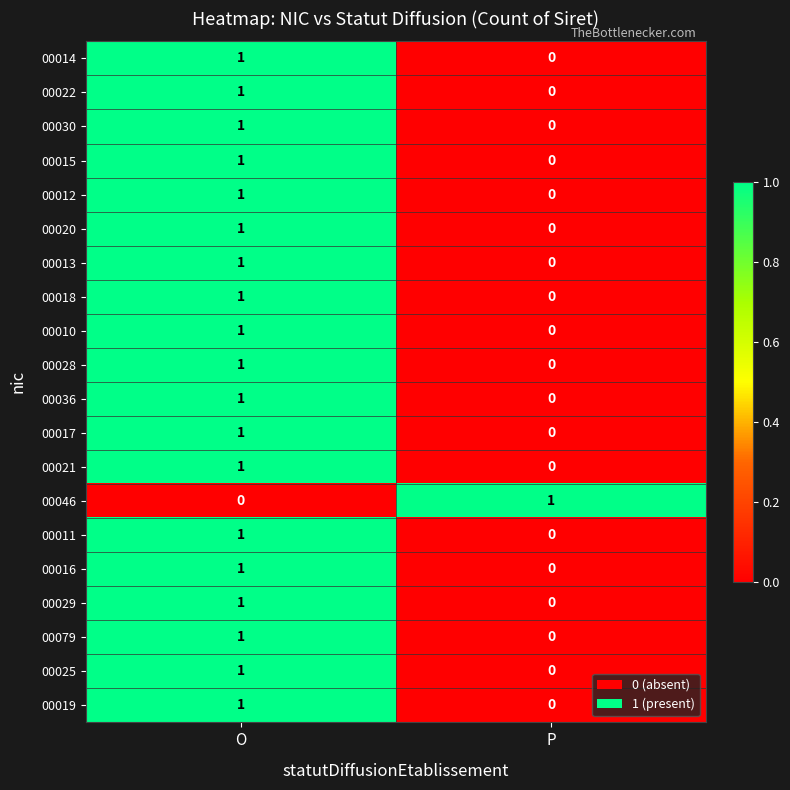

The 00012 series shows 1 at P. True or false?

False